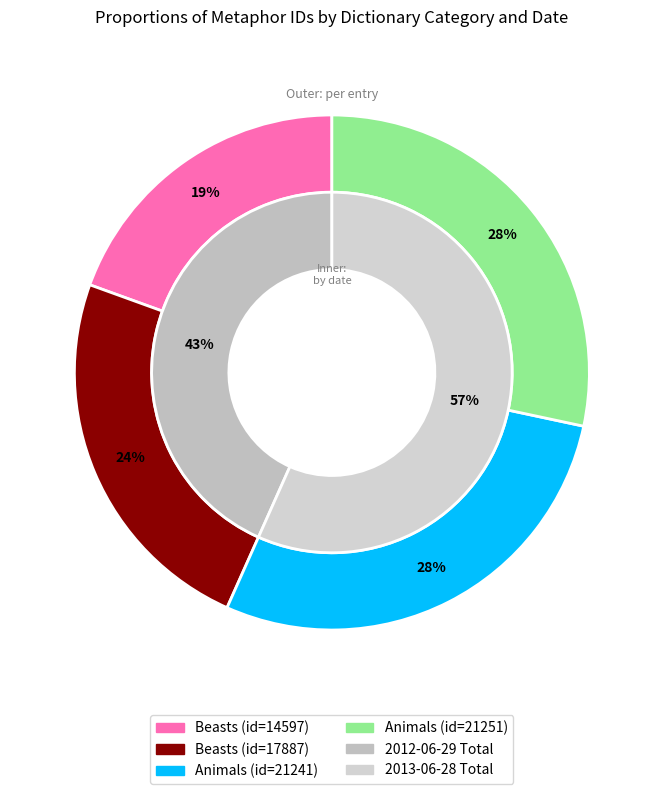

How many slices are in this pie chart?

2